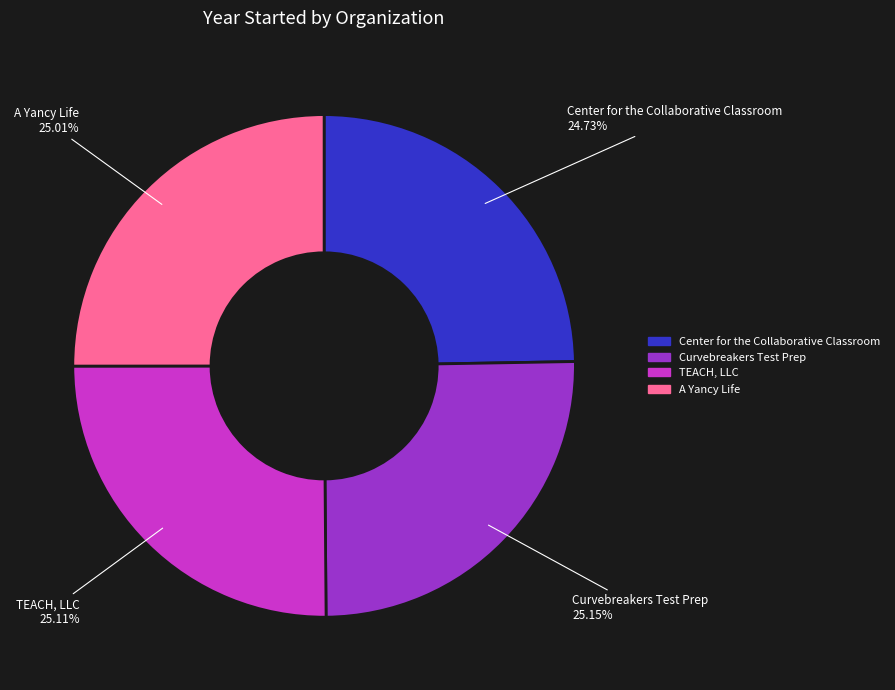

Rank the categories by value from highest to lowest.

Curvebreakers Test Prep, TEACH, LLC, A Yancy Life, Center for the Collaborative Classroom